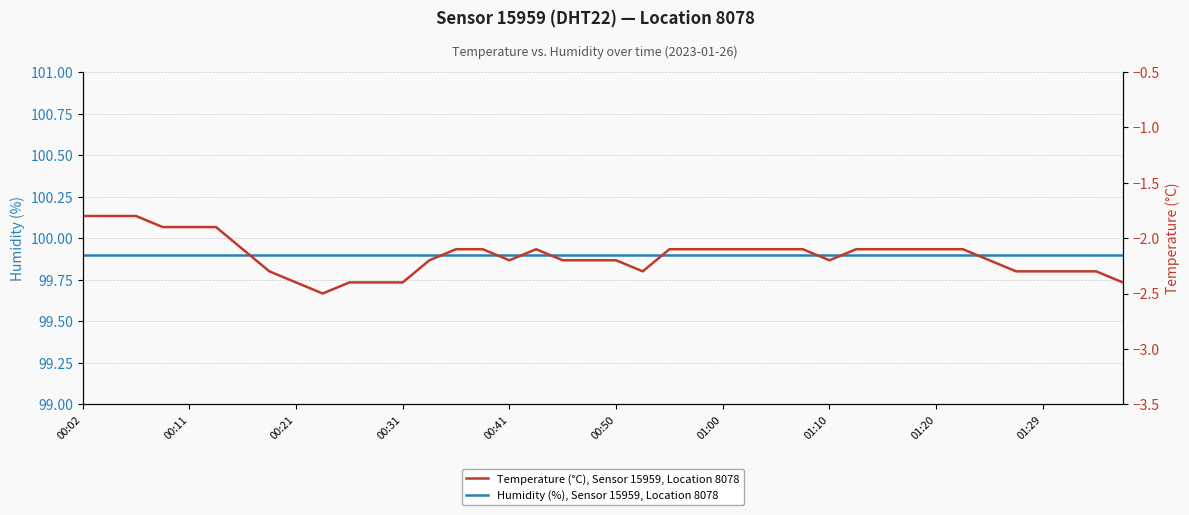

Reading left to right, transcribe all the data shown in this chart.

Humidity (%), Sensor 15959, Location 8078: 99.9	99.9	99.9	99.9	99.9	99.9	99.9	99.9	99.9	99.9	99.9	99.9	99.9	99.9	99.9	99.9	99.9	99.9	99.9	99.9	99.9	99.9	99.9	99.9	99.9	99.9	99.9	99.9	99.9	99.9	99.9	99.9	99.9	99.9	99.9	99.9	99.9	99.9	99.9	99.9
Temperature (°C), Sensor 15959, Location 8078: -1.8	-1.8	-1.8	-1.9	-1.9	-1.9	-2.1	-2.3	-2.4	-2.5	-2.4	-2.4	-2.4	-2.2	-2.1	-2.1	-2.2	-2.1	-2.2	-2.2	-2.2	-2.3	-2.1	-2.1	-2.1	-2.1	-2.1	-2.1	-2.2	-2.1	-2.1	-2.1	-2.1	-2.1	-2.2	-2.3	-2.3	-2.3	-2.3	-2.4